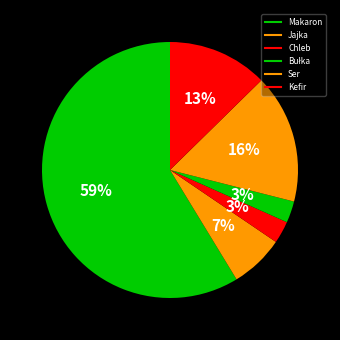

Is the sum of Ser and Makaron greater than half?

Yes